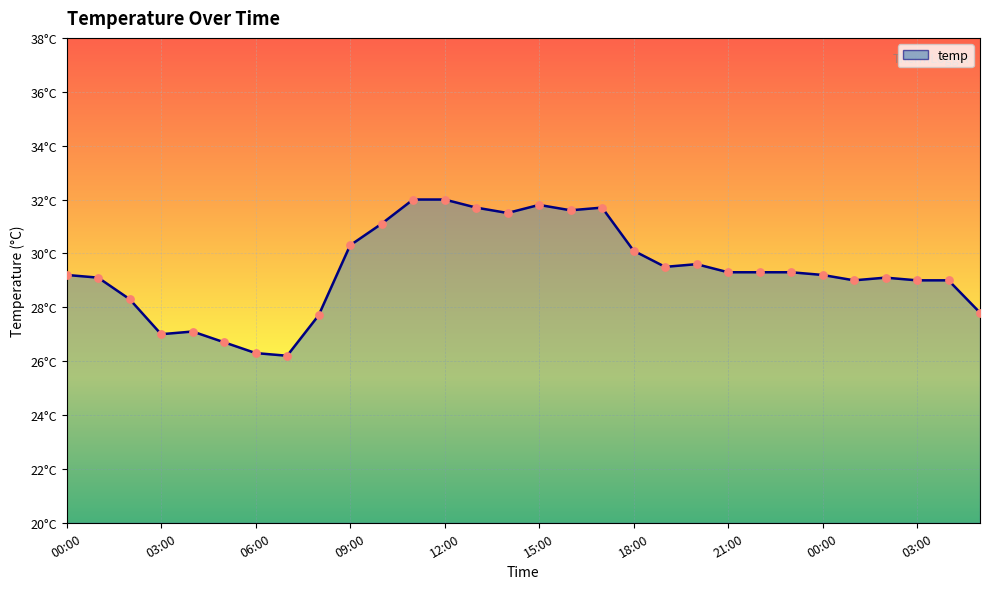

What is the change in value from 06:00 to 04:00?

+2.7